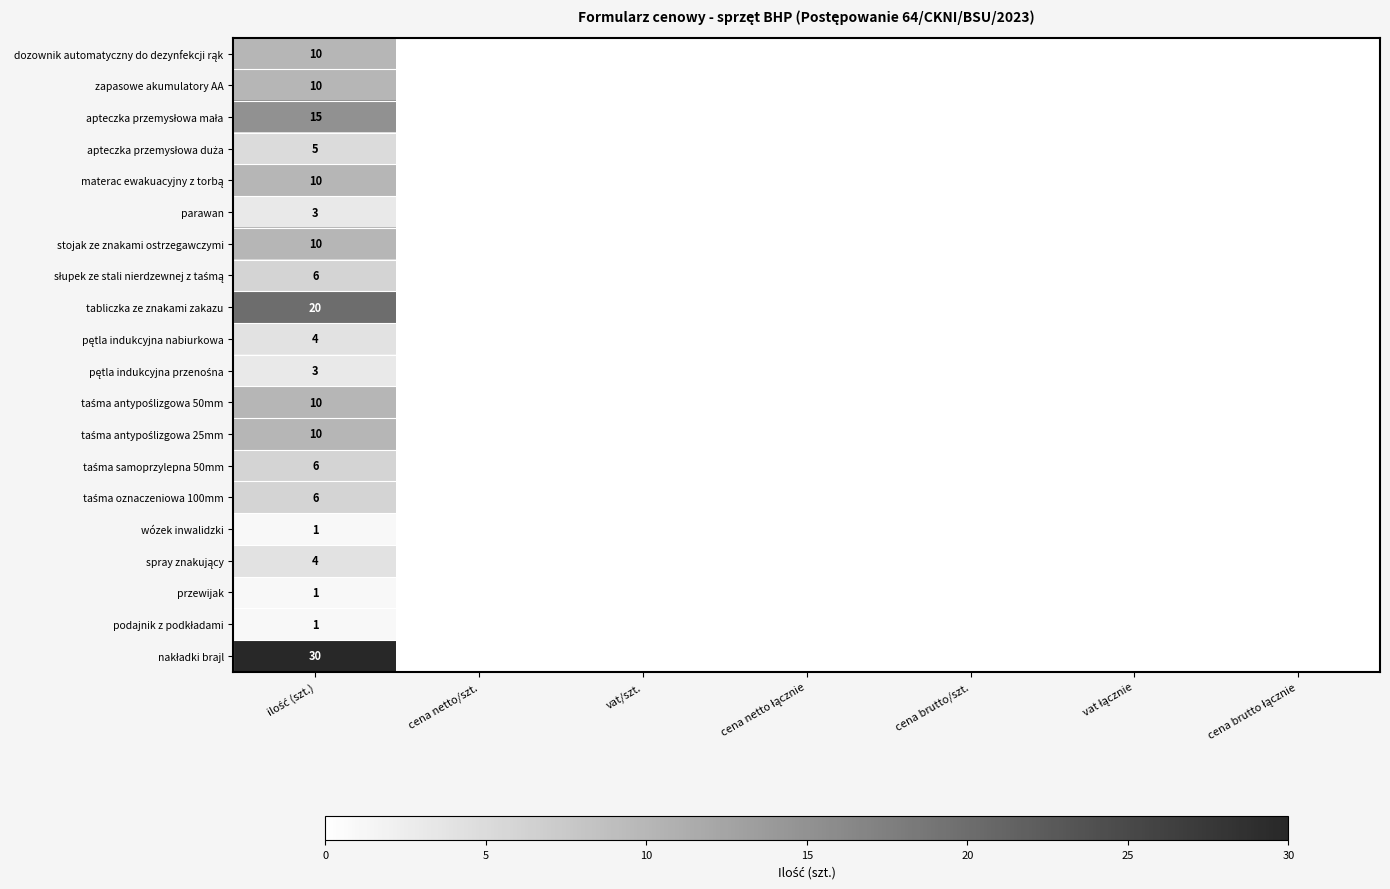

True or false: nakładki brajl has a value of -18 at cena brutto łącznie.

False